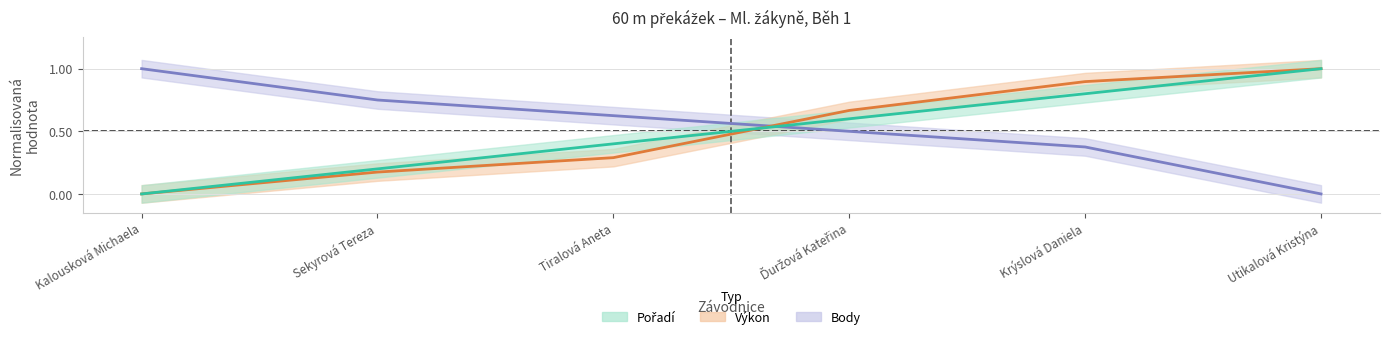

How many values in Výkon are above zero?

5